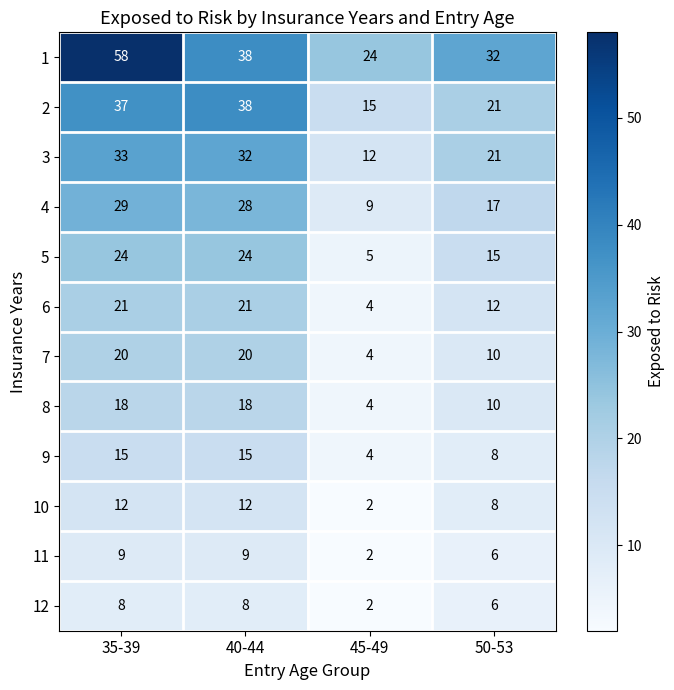

Which series has the largest total across all categories?

1